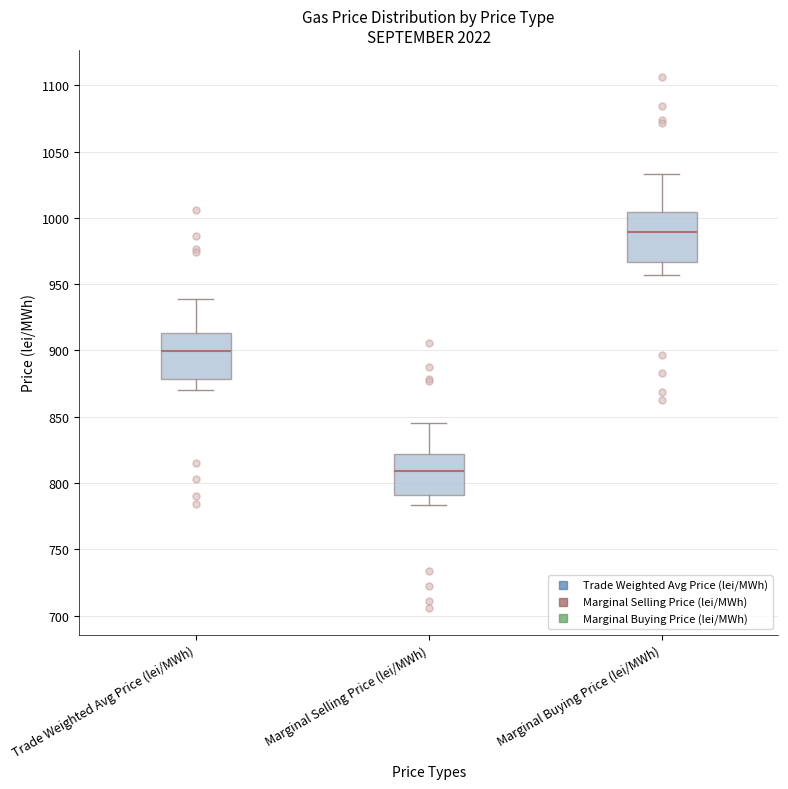

Reading left to right, transcribe this box plot: for each box, give where its median line is, the range the box spans, and where its two whiskers end, as read against the y-axis. The values are not printed on the chart, so give them approximately, as read against the axis.

Trade Weighted Avg Price (lei/MWh): median 900, box 880 to 915, whiskers 870 to 940
Marginal Selling Price (lei/MWh): median 810, box 790 to 820, whiskers 785 to 845
Marginal Buying Price (lei/MWh): median 990, box 965 to 1005, whiskers 955 to 1035